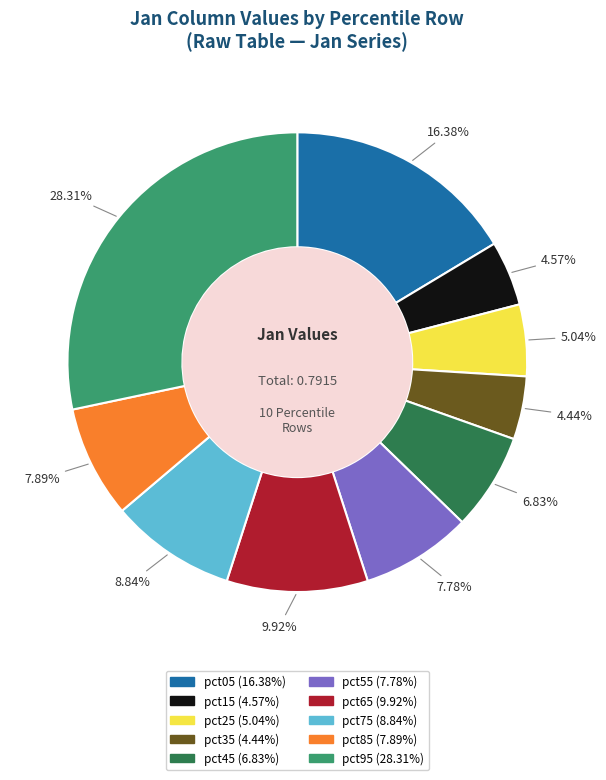

What percentage do pct75 and pct85 together represent?

16.7%